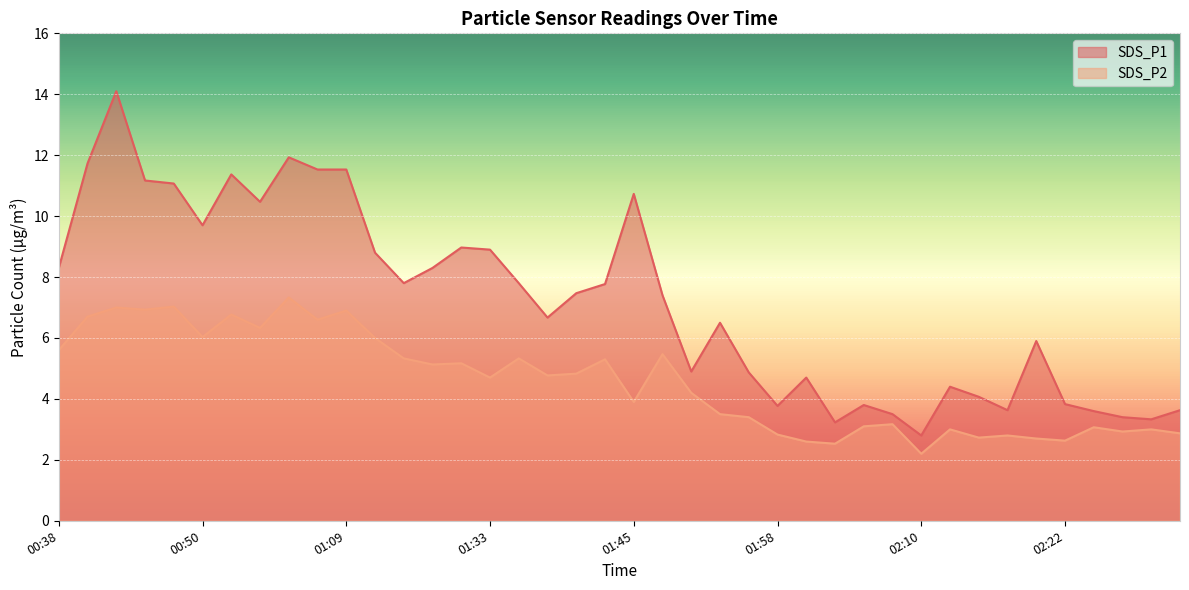

How many interior local valleys does the SDS_P2 series have?

13